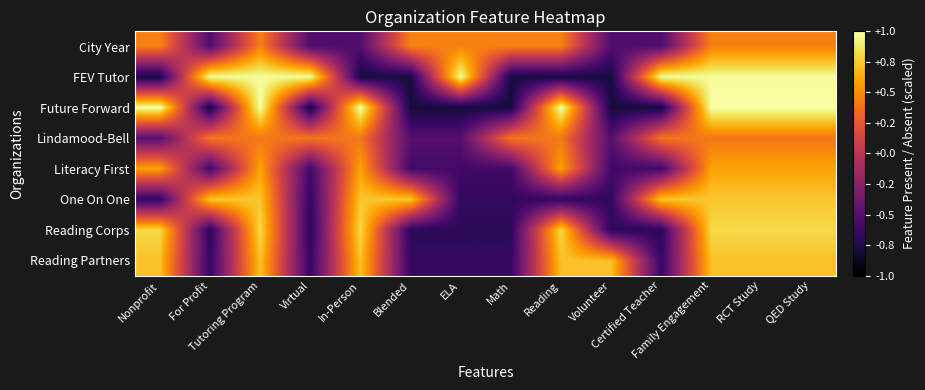

Between ELA and QED Study, which series saw the biggest shift?

Future Forward